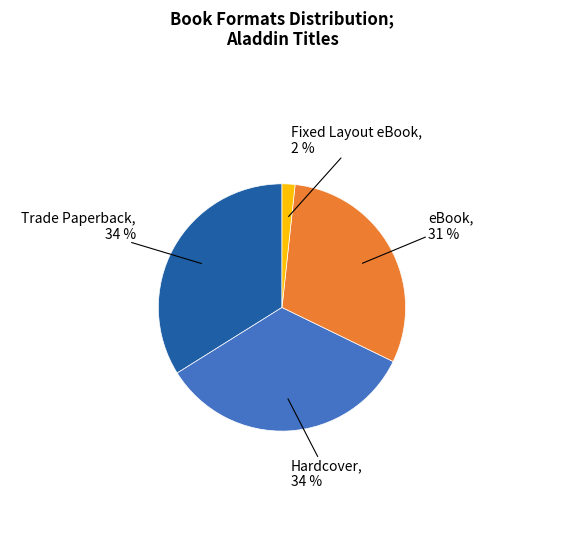

To the nearest percent, what is the average slice percentage?

25%